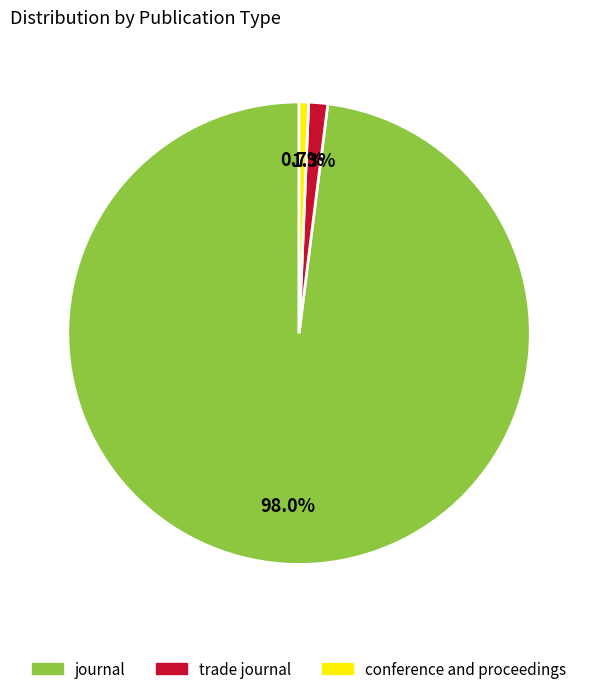

Which slice represents more than half of the pie?

journal